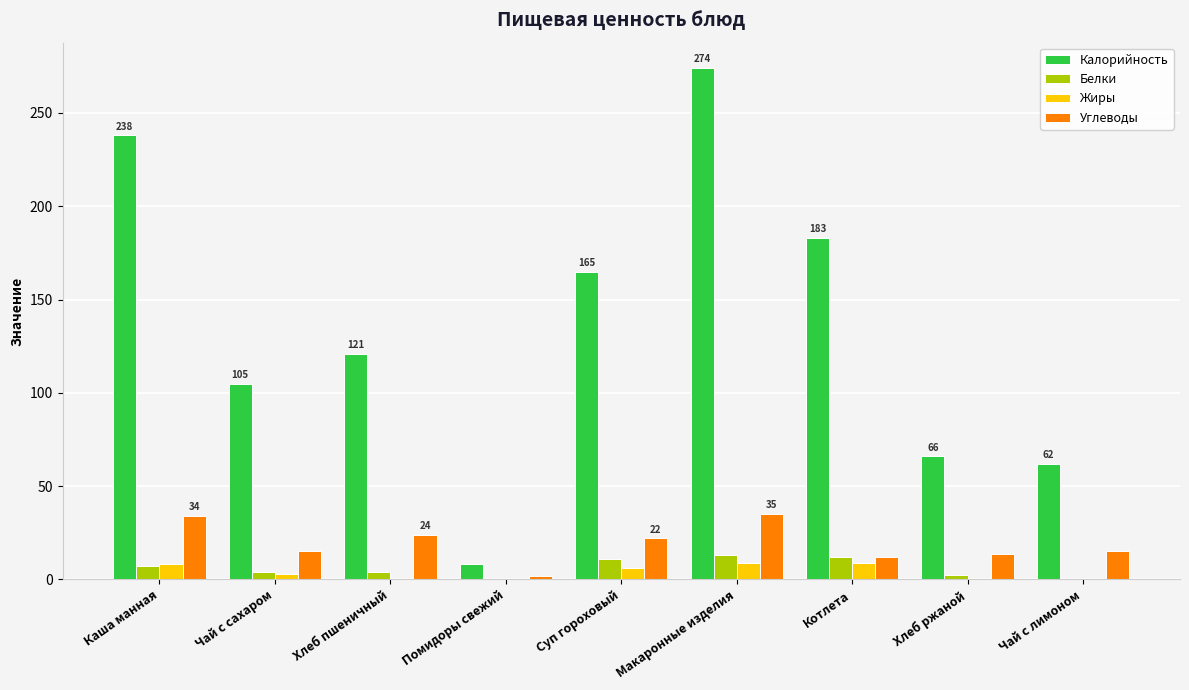

At which label does Калорийность first exceed 121?

Каша манная